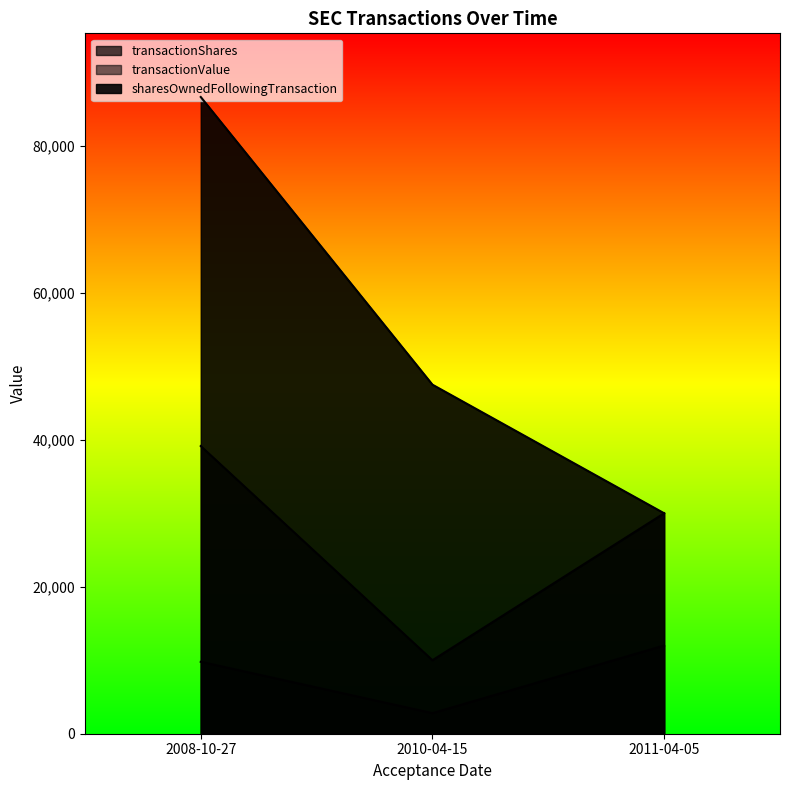

The value of transactionValue at 2010-04-15 is 4541. True or false?

False